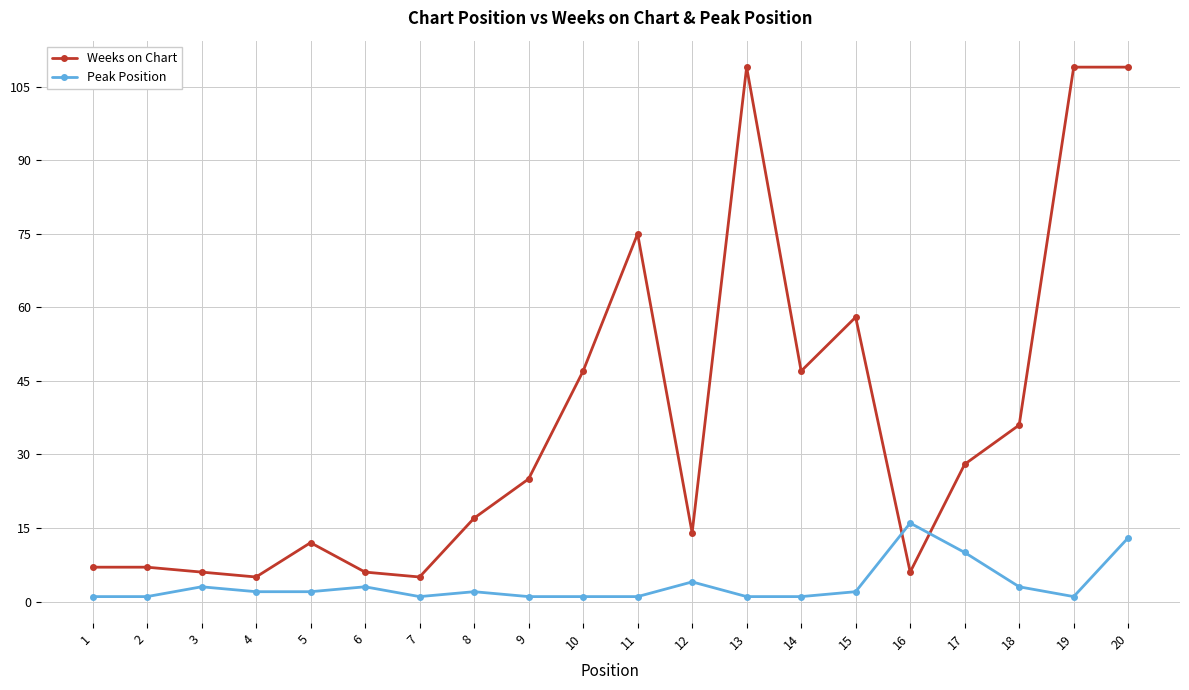

How many lines are shown in the chart?

2